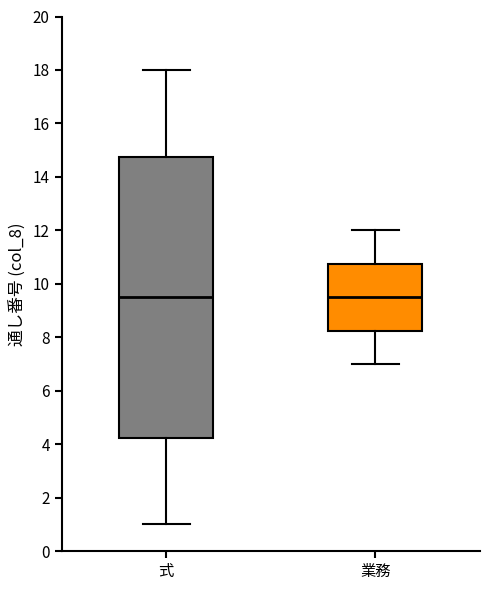

Where is the upper edge of the box for 式 on the y-axis? The values are not printed on the chart, so give them approximately, as read against the axis.

14.8